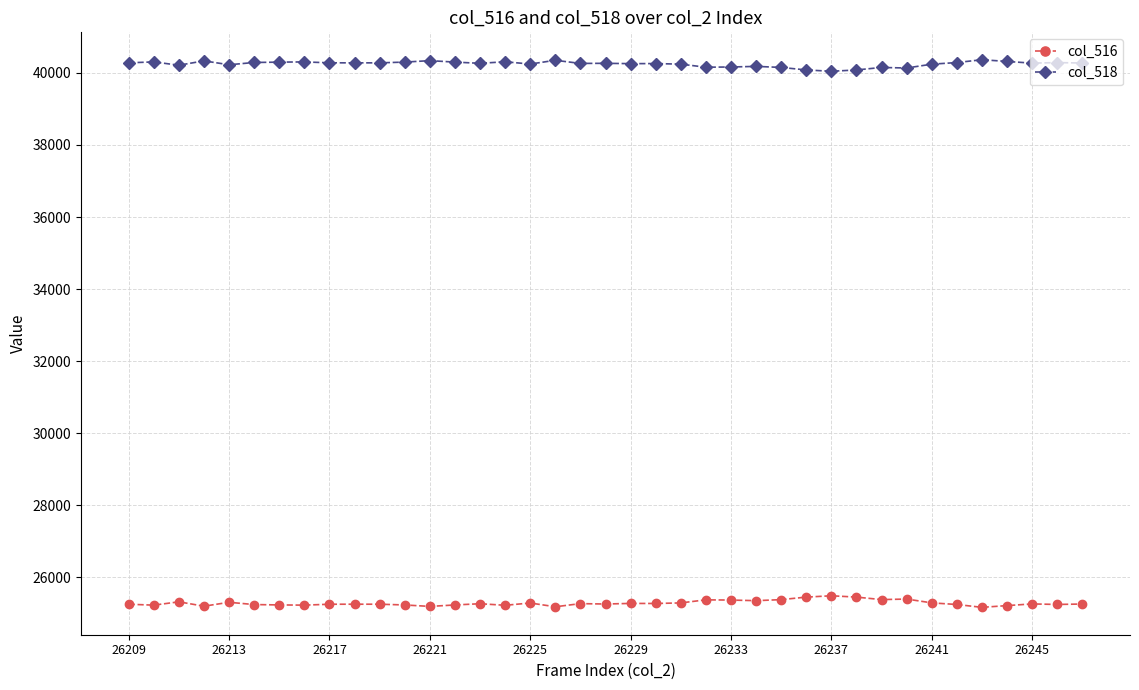

How many data points in col_518 are less than 40270?

19